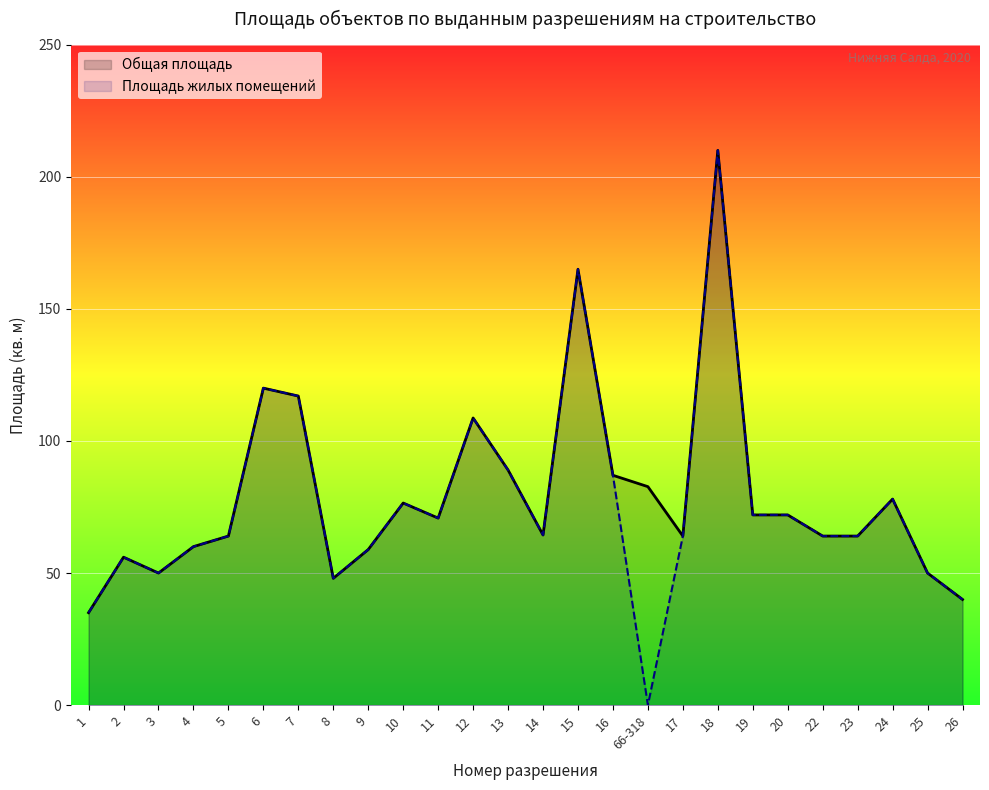

Which label corresponds to the smallest value in the chart?

66-318